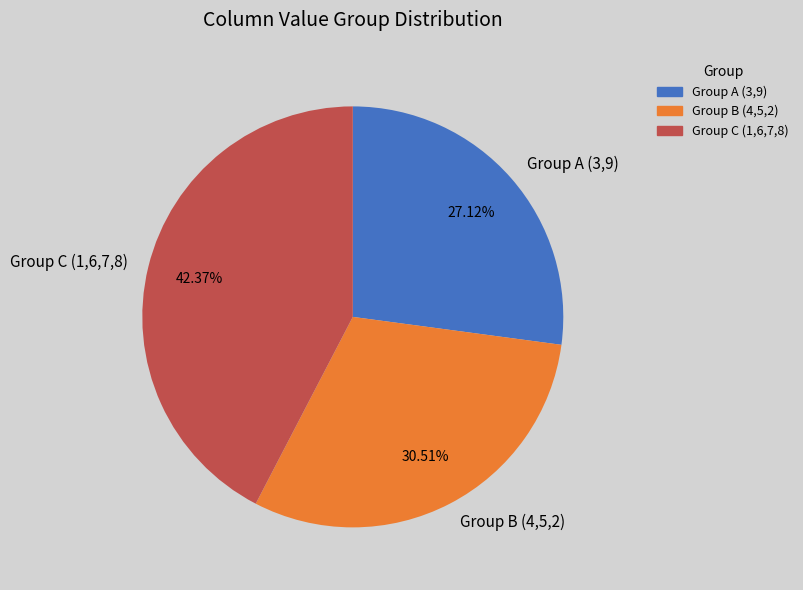

To the nearest percent, what is the average slice percentage?

33%